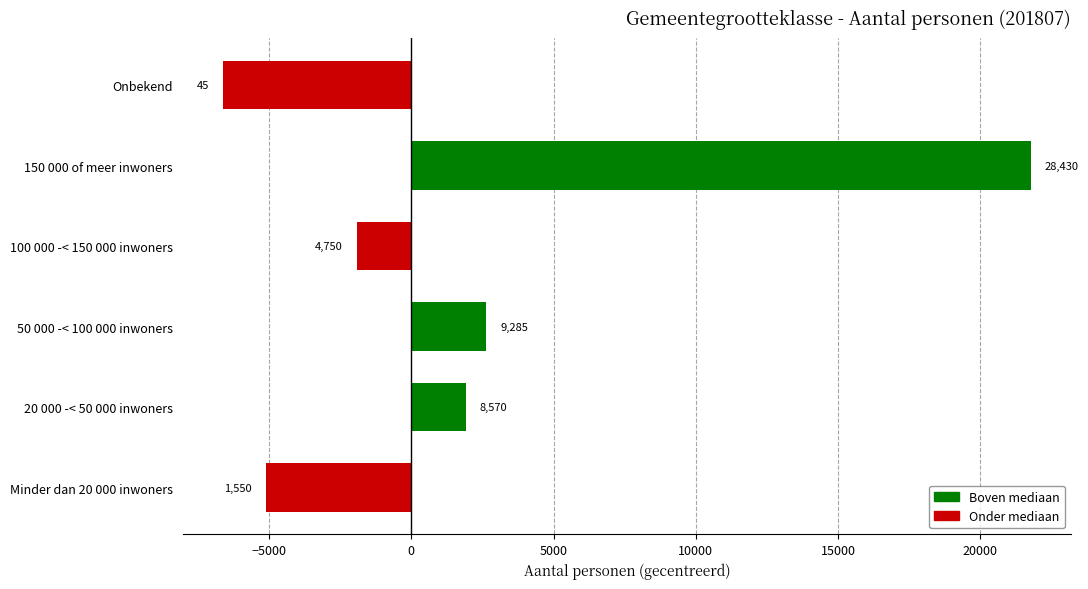

What is the difference between the second highest and second lowest values?

7735